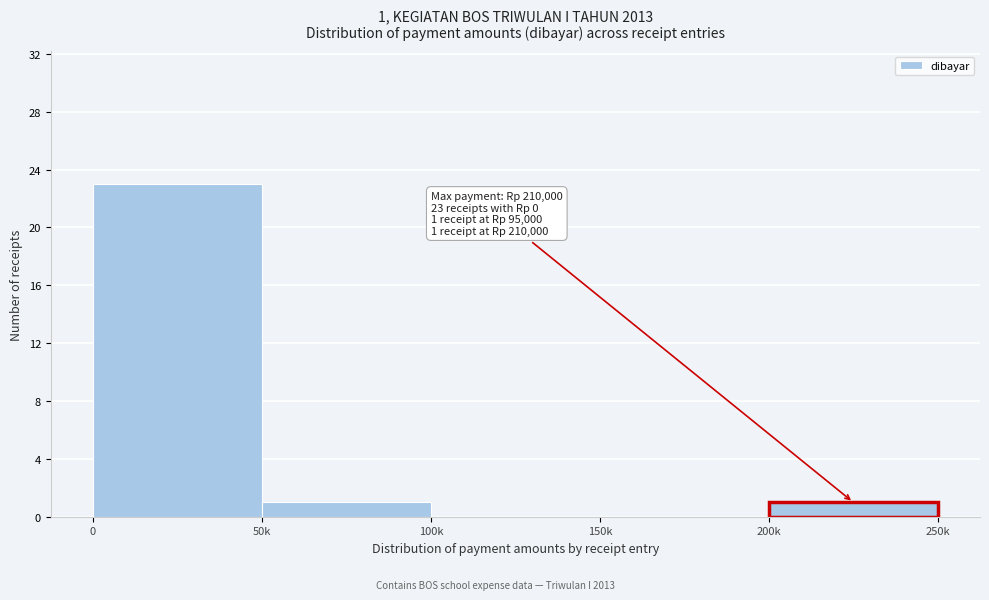

Reading right to left, list all the values displayed in this chart.

200k=1	150k=0	100k=0	50k=1	0=23